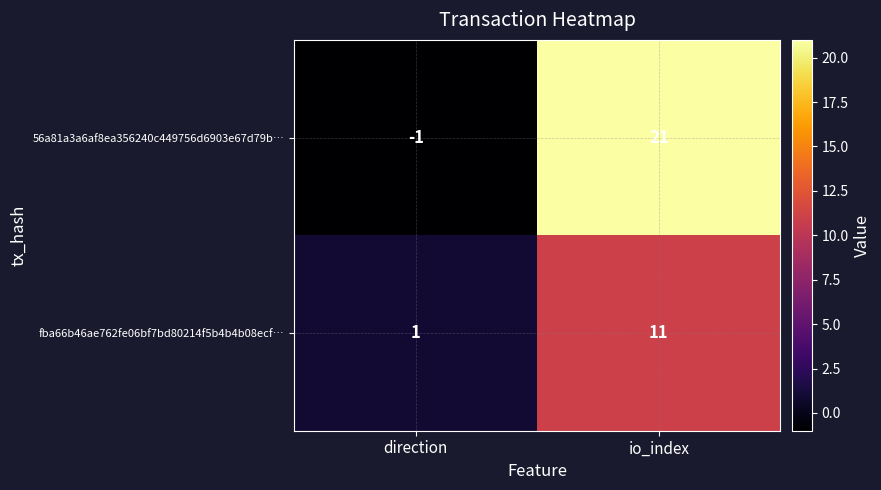

At which category is the sum across all series the highest?

io_index